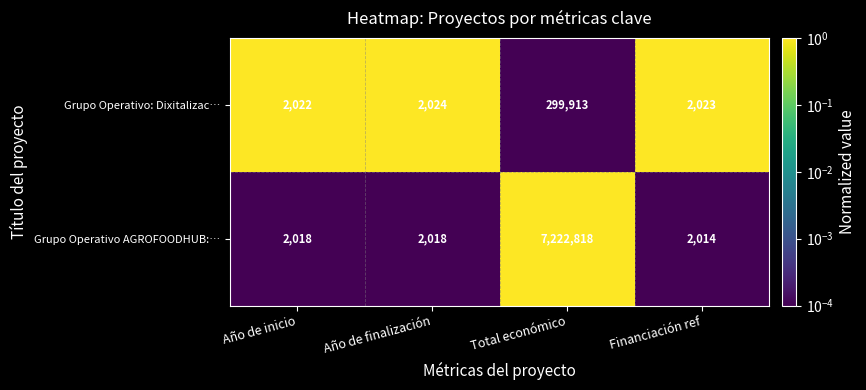

What is the difference between the maximum and minimum values in the Grupo Operativo: Dixitalizac… series?

297891